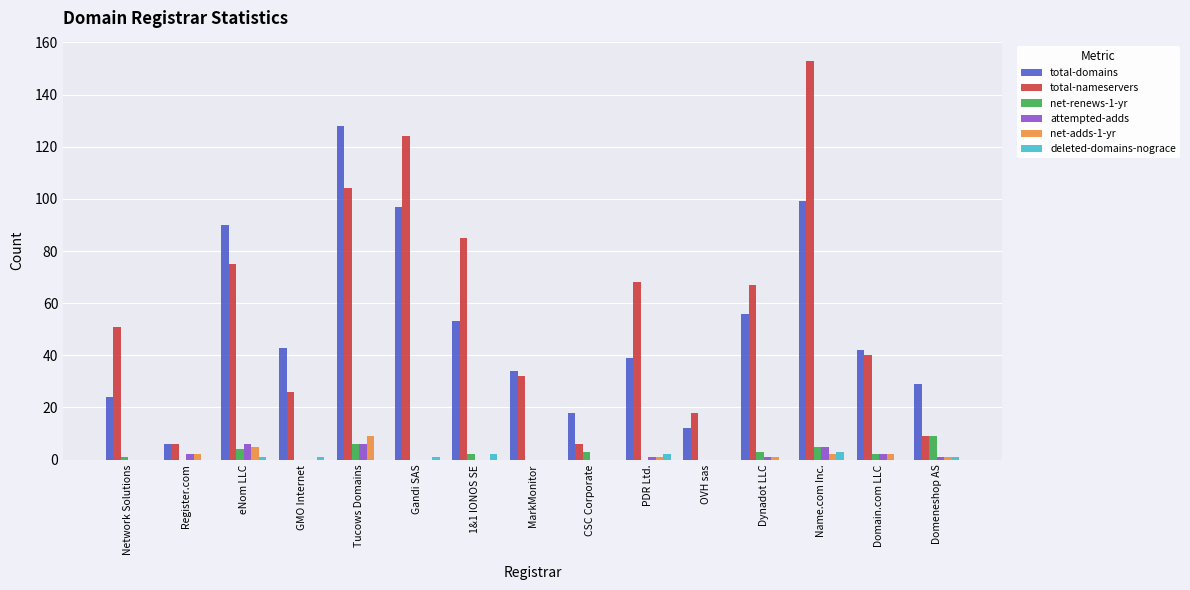

How many groups of bars are there?

15